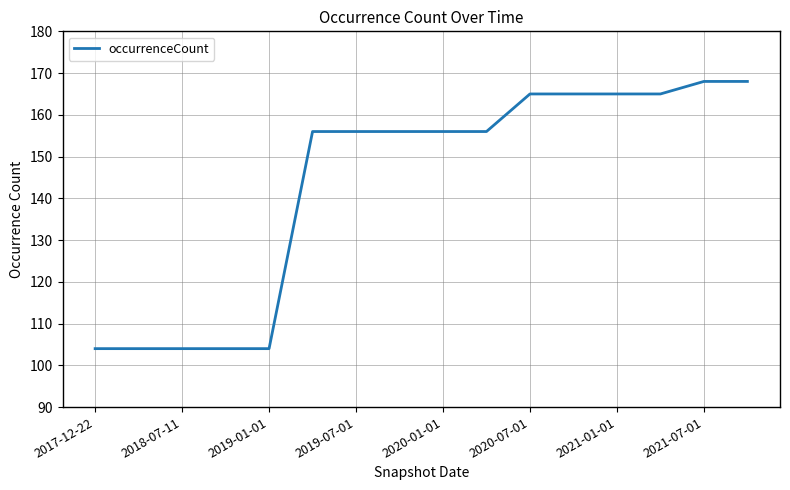

What is the difference between the maximum and minimum values?

64